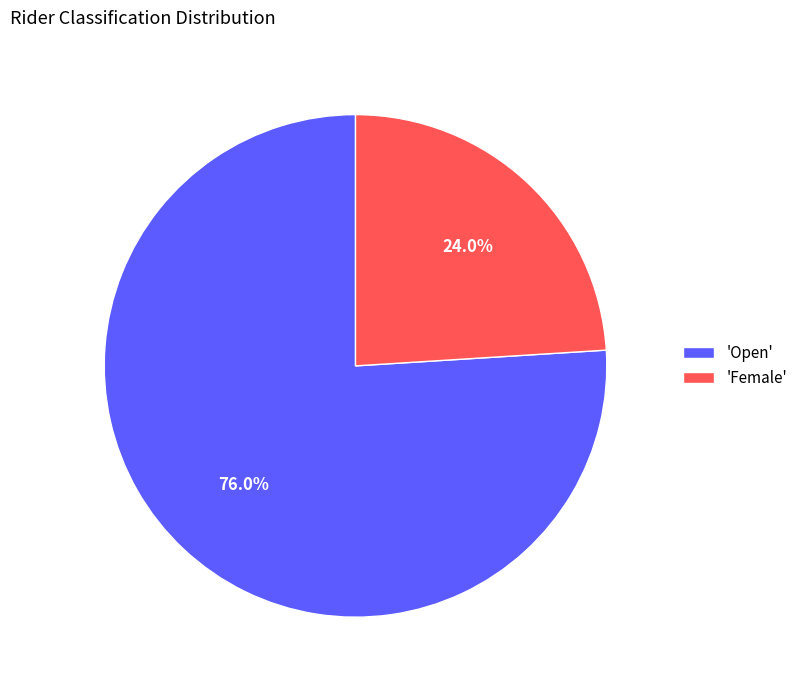

Count the number of slices in the pie.

2